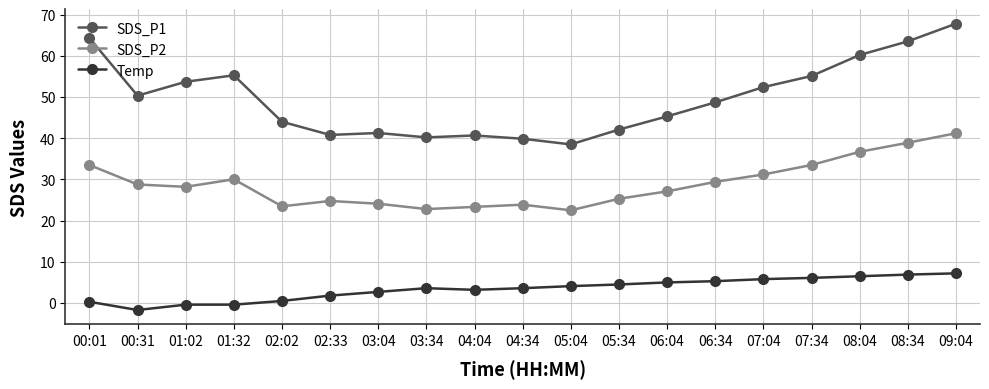

What is the average value of the SDS_P2 series?

28.9